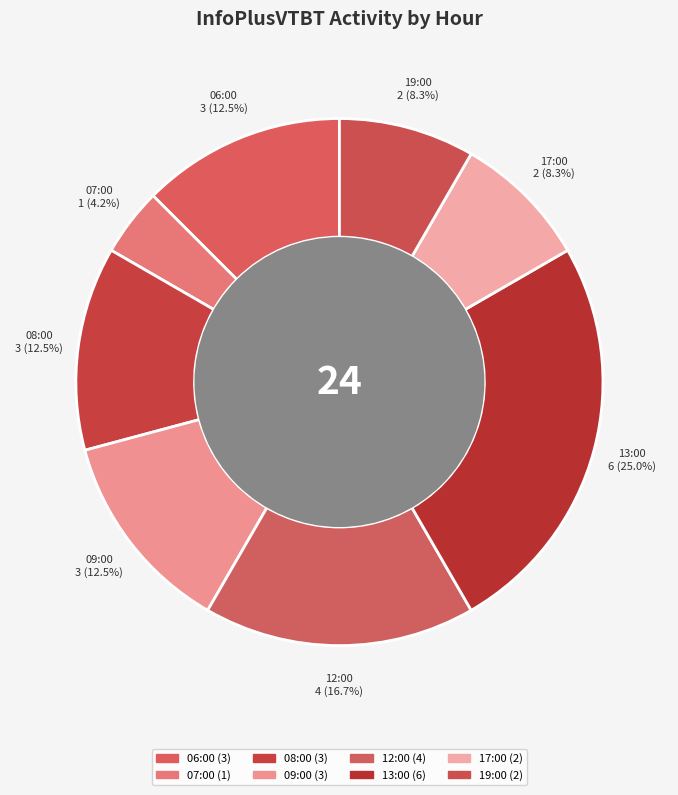

How many segments does this pie chart have?

8